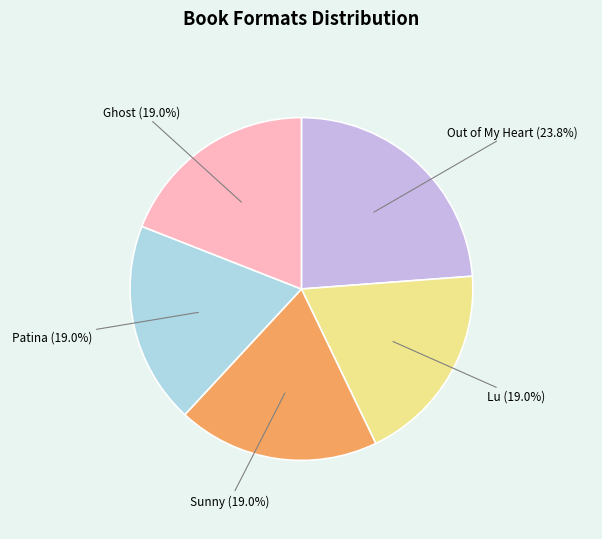

Is there any slice that represents more than half of the pie?

No